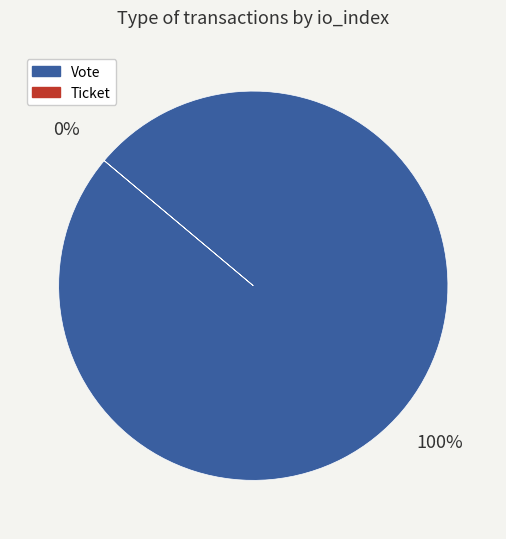

Is there a majority slice in this chart?

Yes